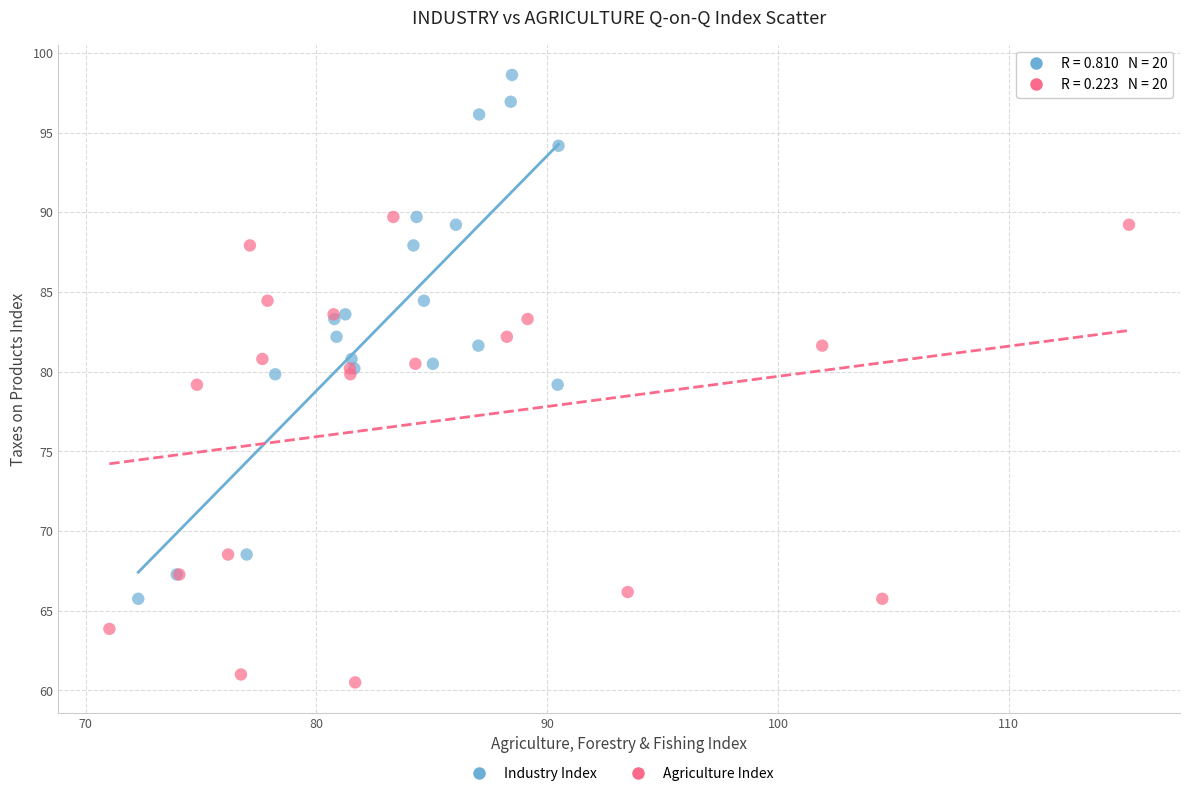

Which series contains the lowest Y value?

Agriculture Index